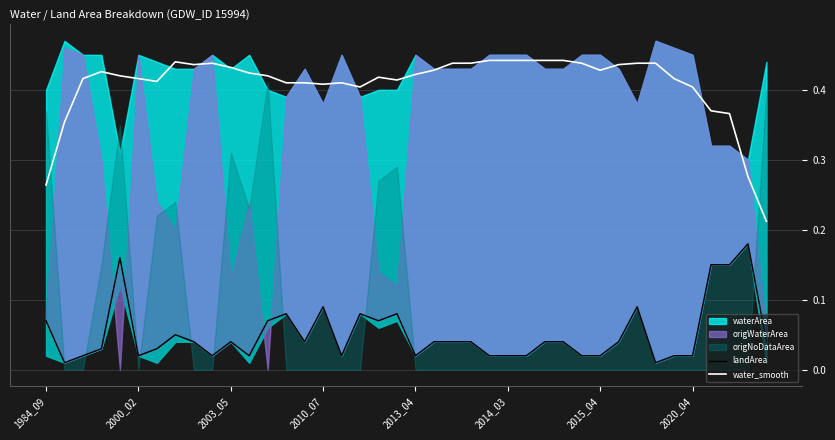

What is the average value of the water_smooth series?

0.4